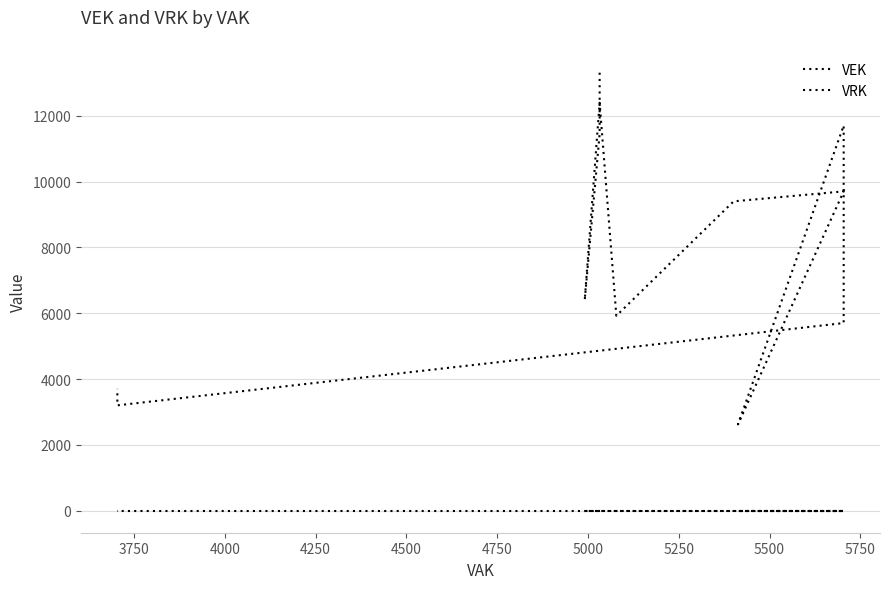

Is the value of VRK at 6000 greater than the value of VEK at 3750?

No